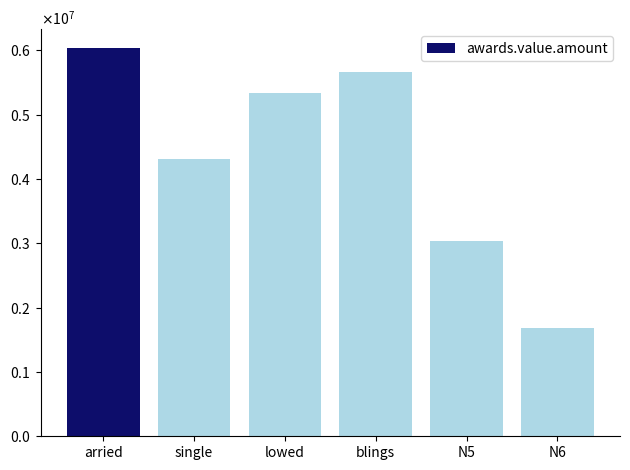

What position from the right is single?

5